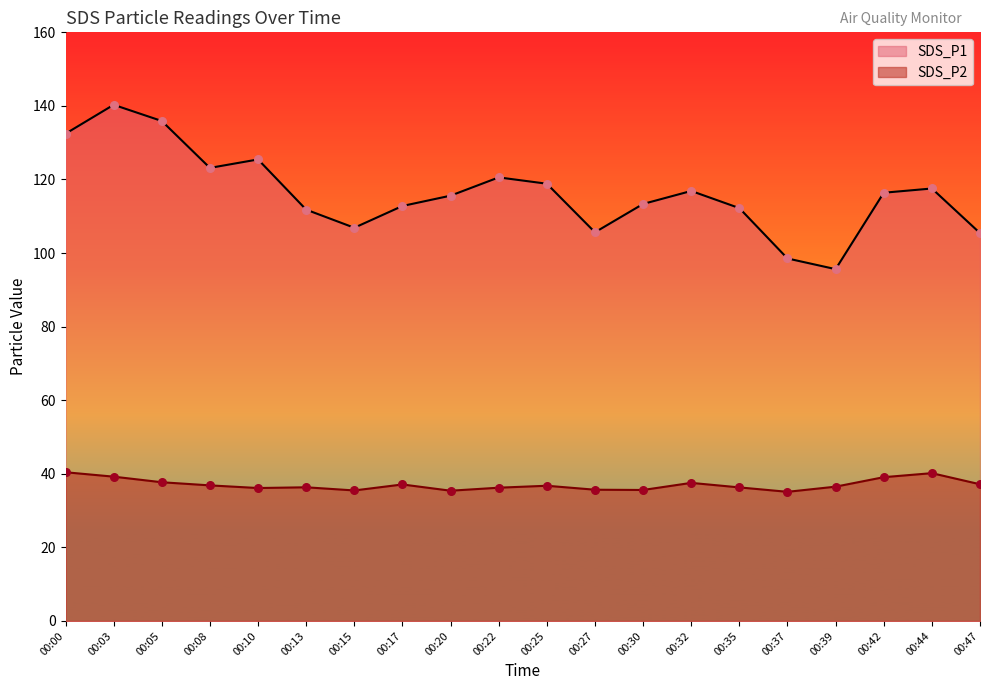

At which category is the sum across all series the highest?

00:03